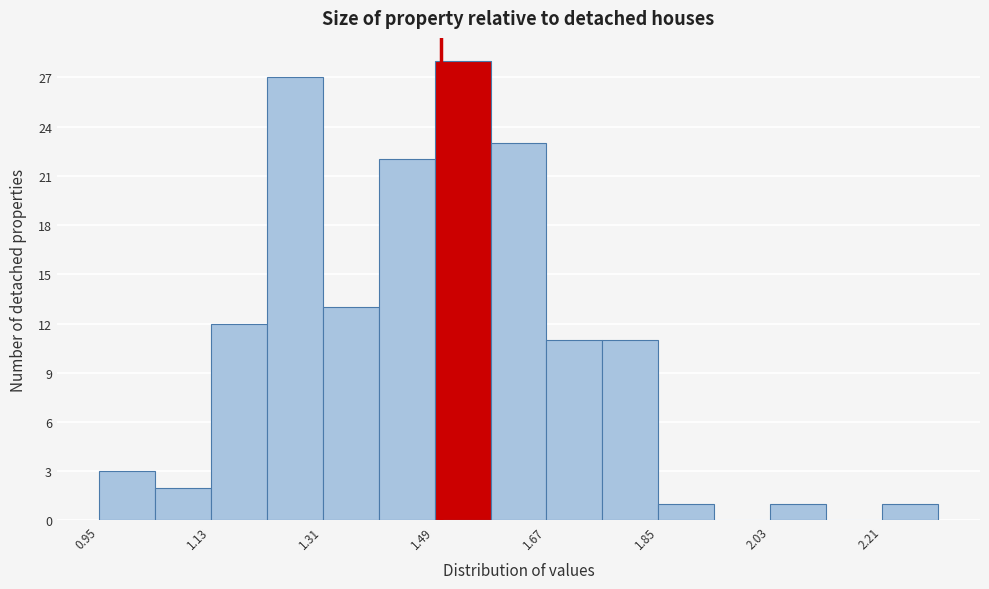

Which range on the x-axis has the tallest bar?

1.49 to 1.58